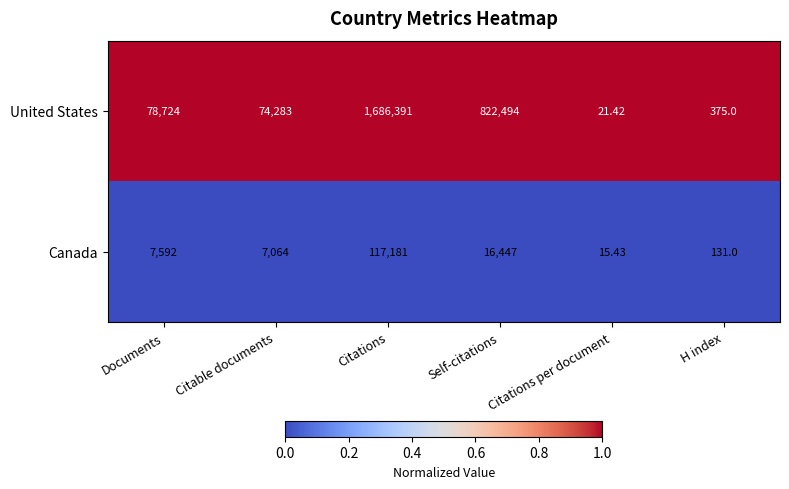

List the series in order of their overall mean, lowest first.

Canada, United States